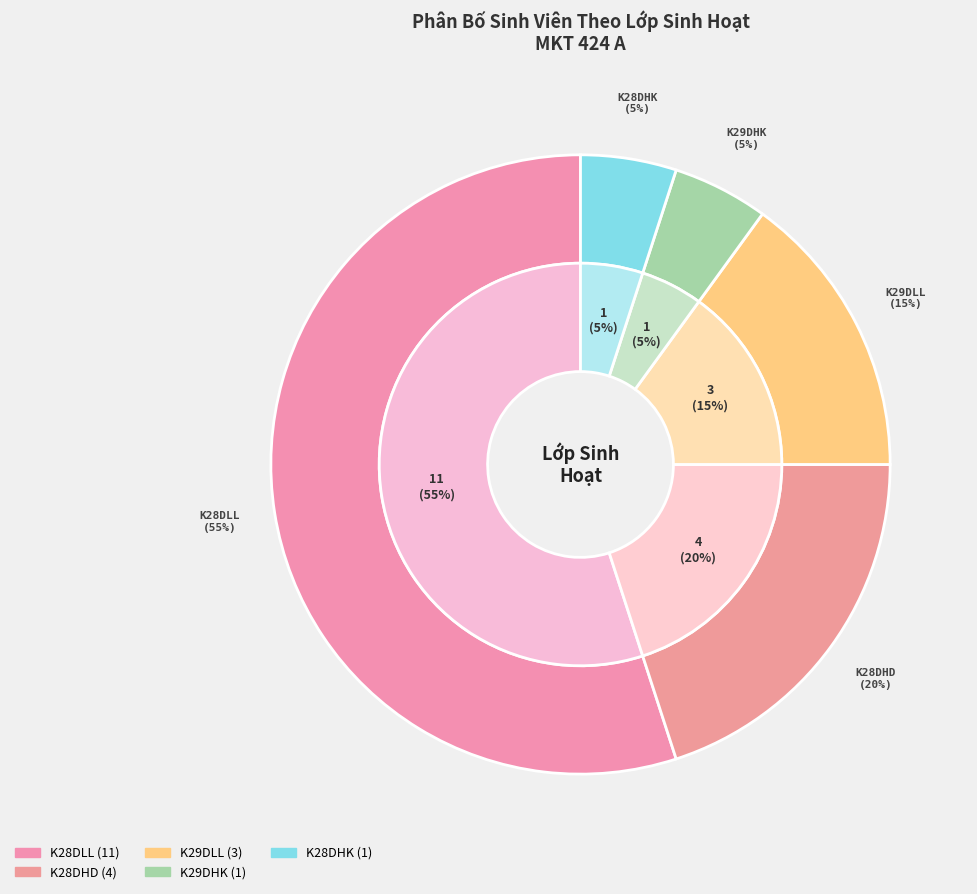

Is it true that K28DHD is 20% of the pie?

True